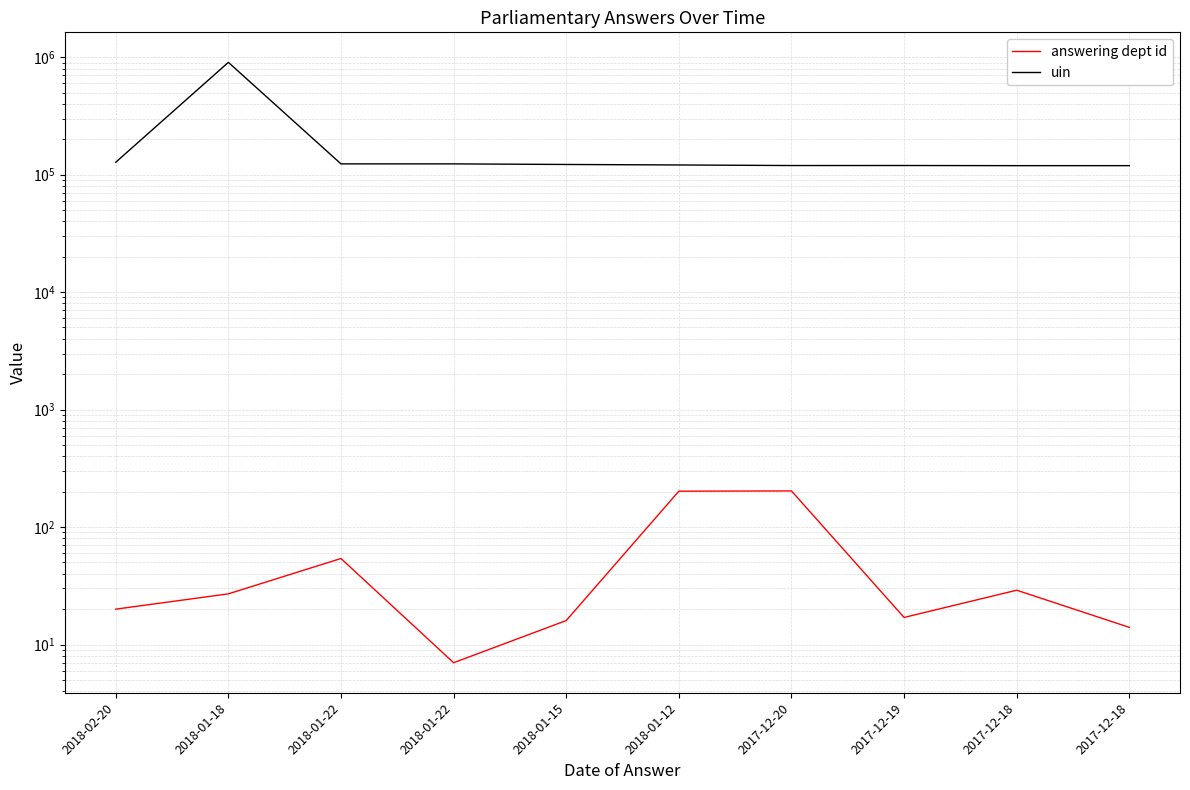

Which series changed the most between 2018-01-18 and 2018-01-12?

uin